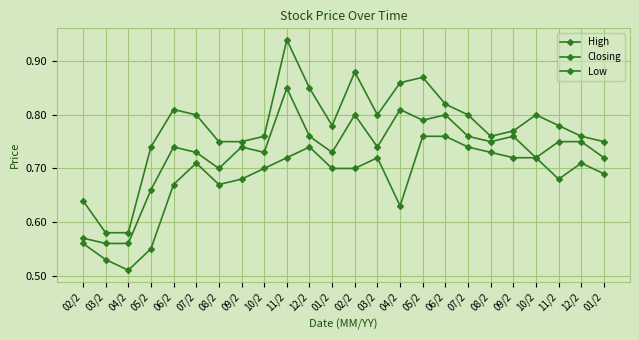

What is the label of the 14th point from the right?

12/2